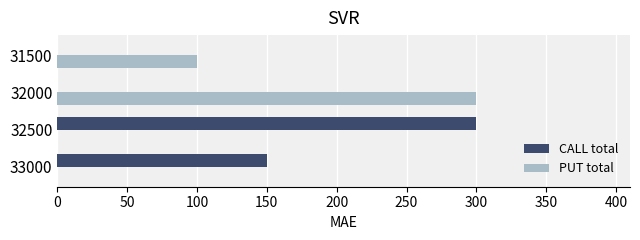

What is the greatest value displayed?

300